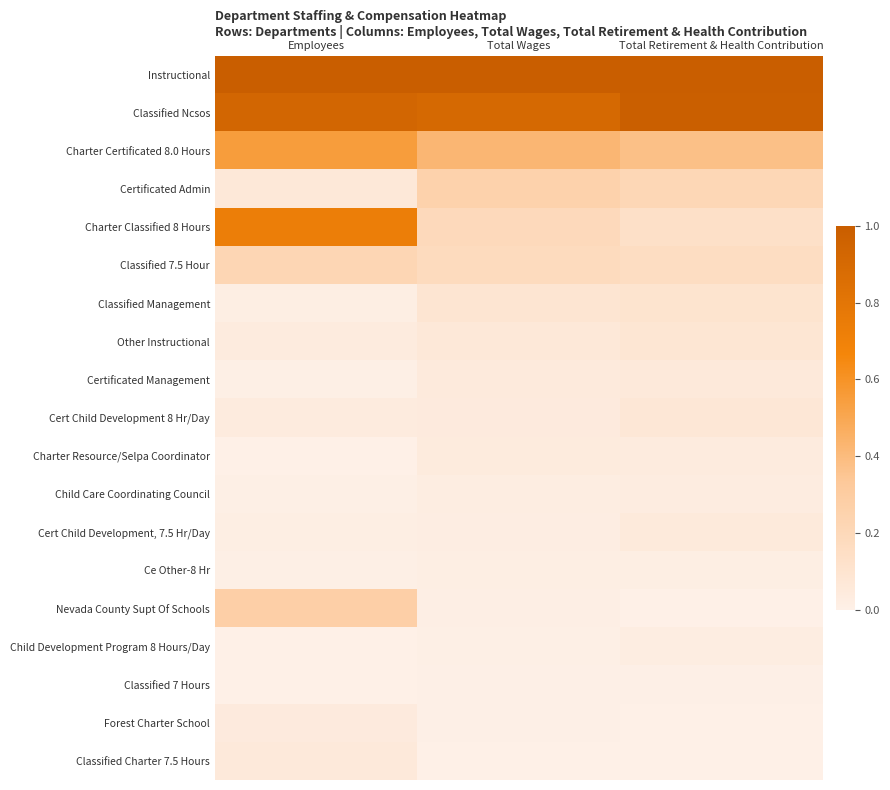

Which series has the largest range (max minus min)?

Charter Classified 8 Hours